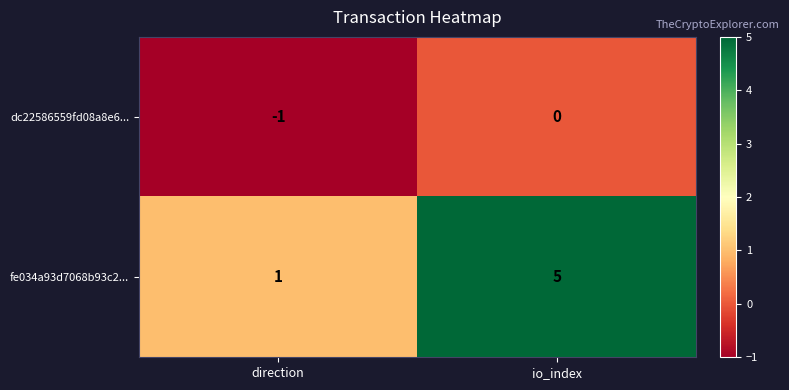

Is it true that fe034a93d7068b93c2... equals 1 at io_index?

False